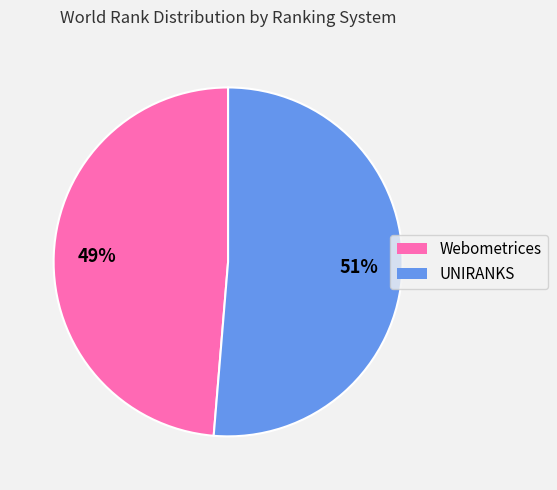

How many segments does this pie chart have?

2